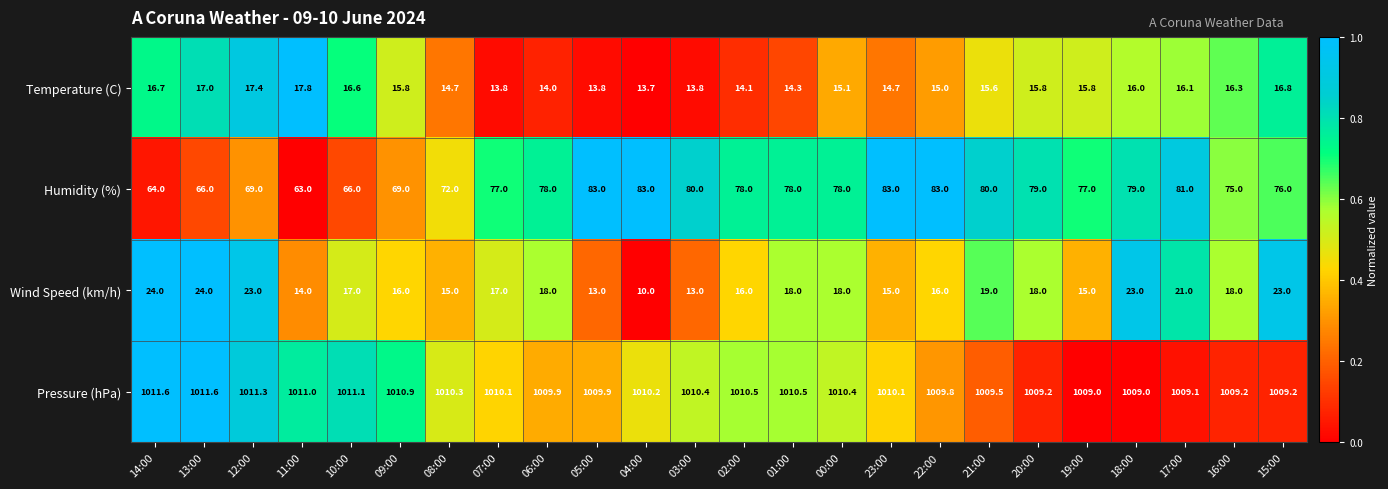

What is the average value of the Pressure (hPa) series?

1010.2